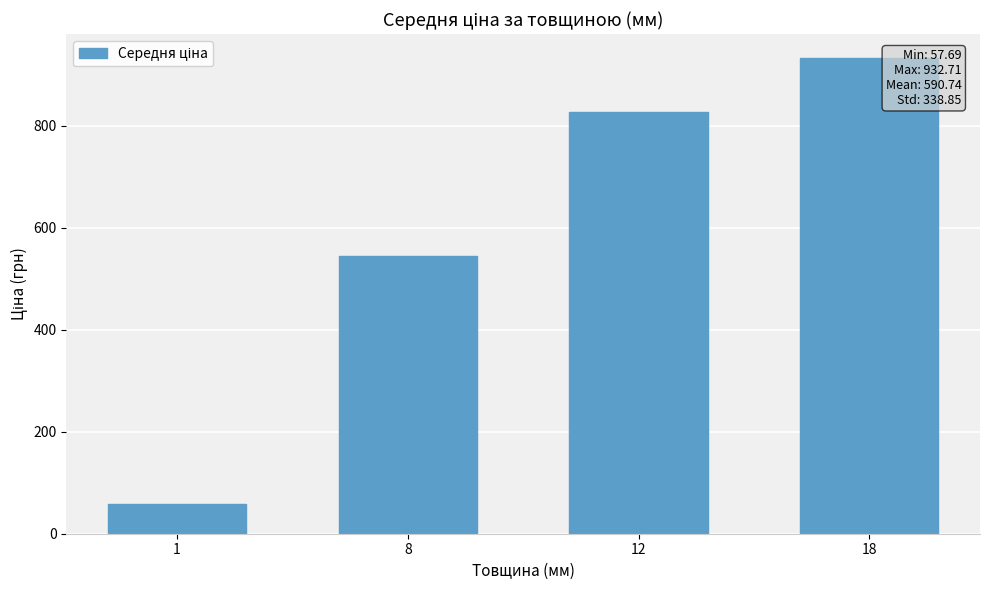

Reading right to left, what are all the values shown in this chart?

18=932.7	12=827.6	8=545.0	1=57.7